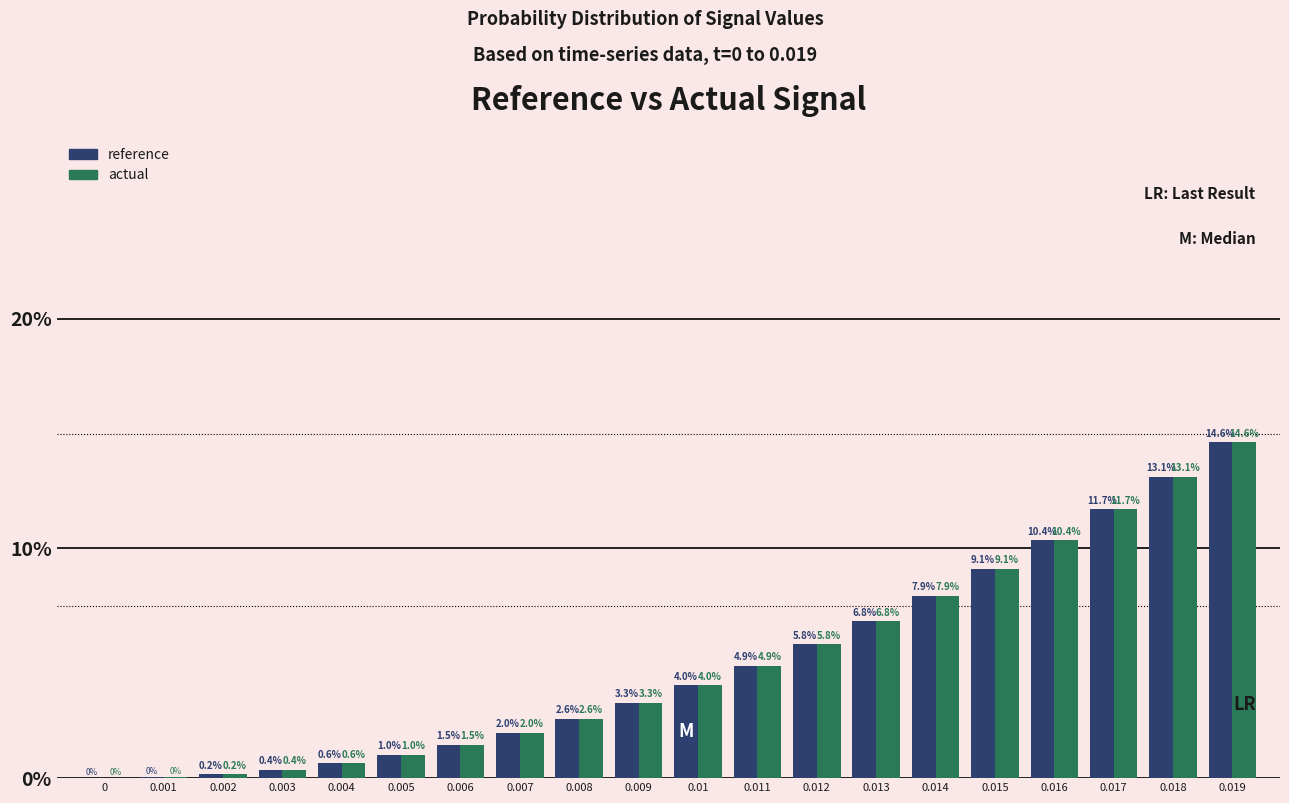

At which label is actual closest to 7?

0.013